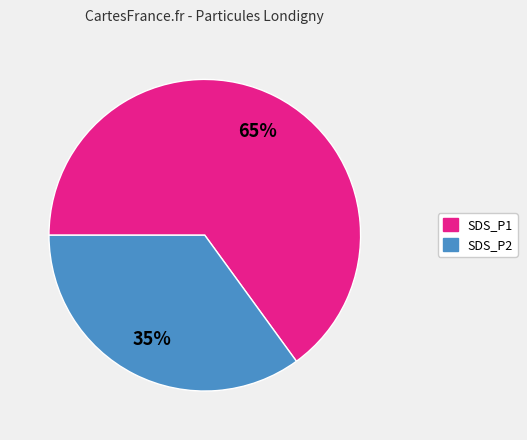

To the nearest percent, what portion does SDS_P1 represent?

65%